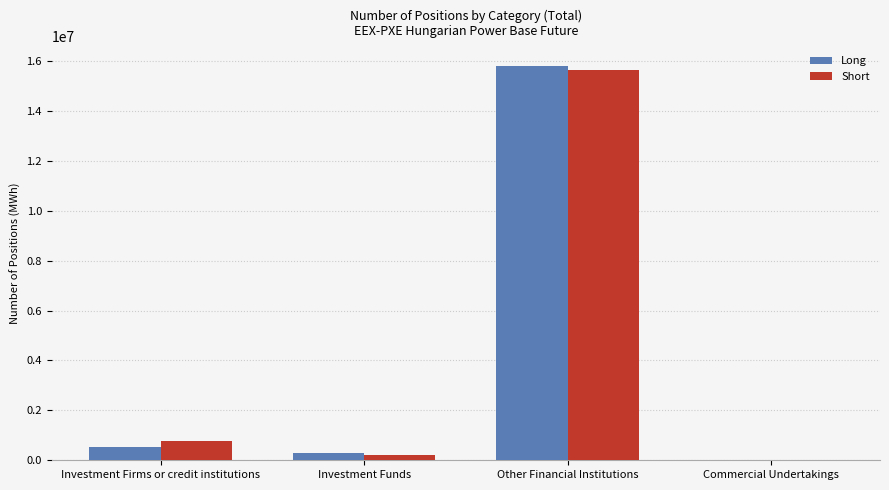

At which category is the sum across all series the highest?

Other Financial Institutions